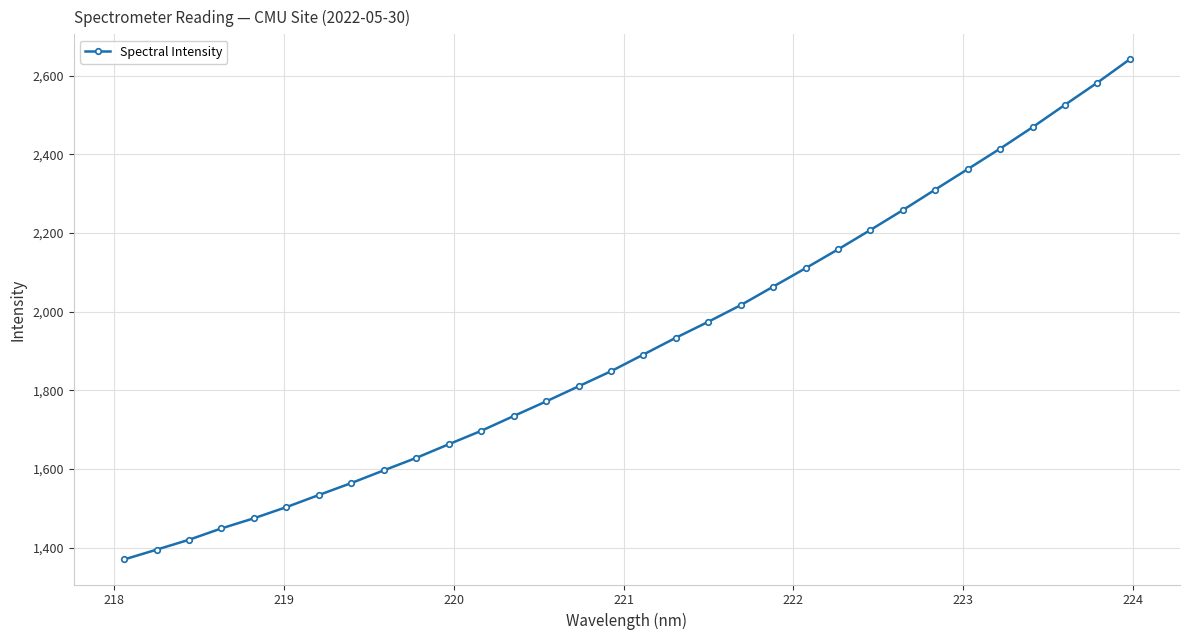

What is the average value?

1918.0